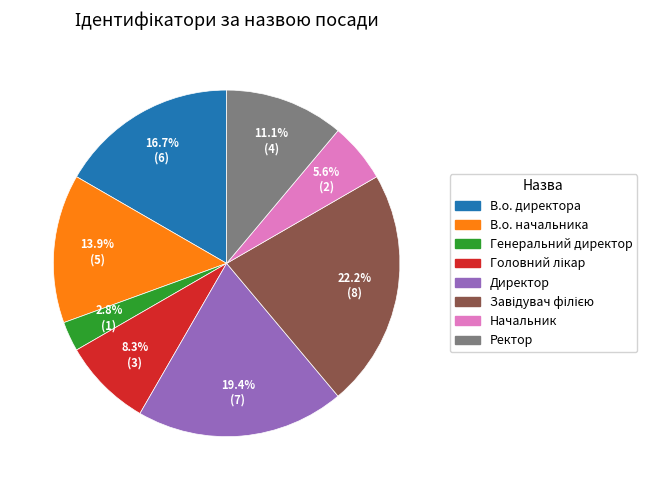

To the nearest percent, what percentage of the pie is Ректор?

11%